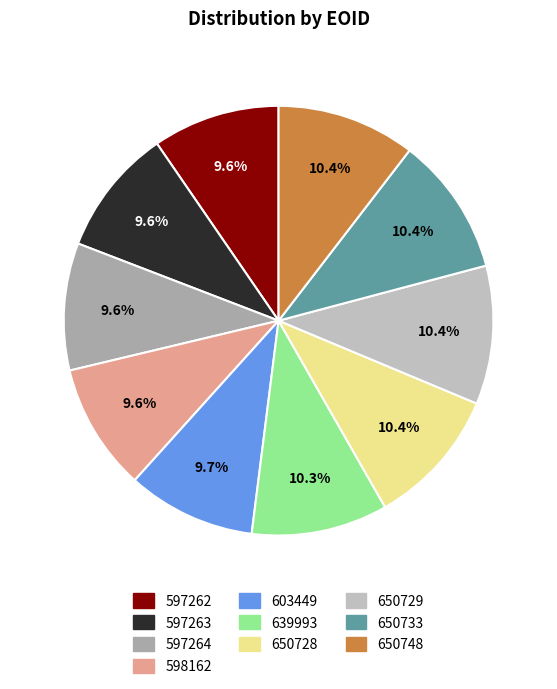

Is there a majority slice in this chart?

No